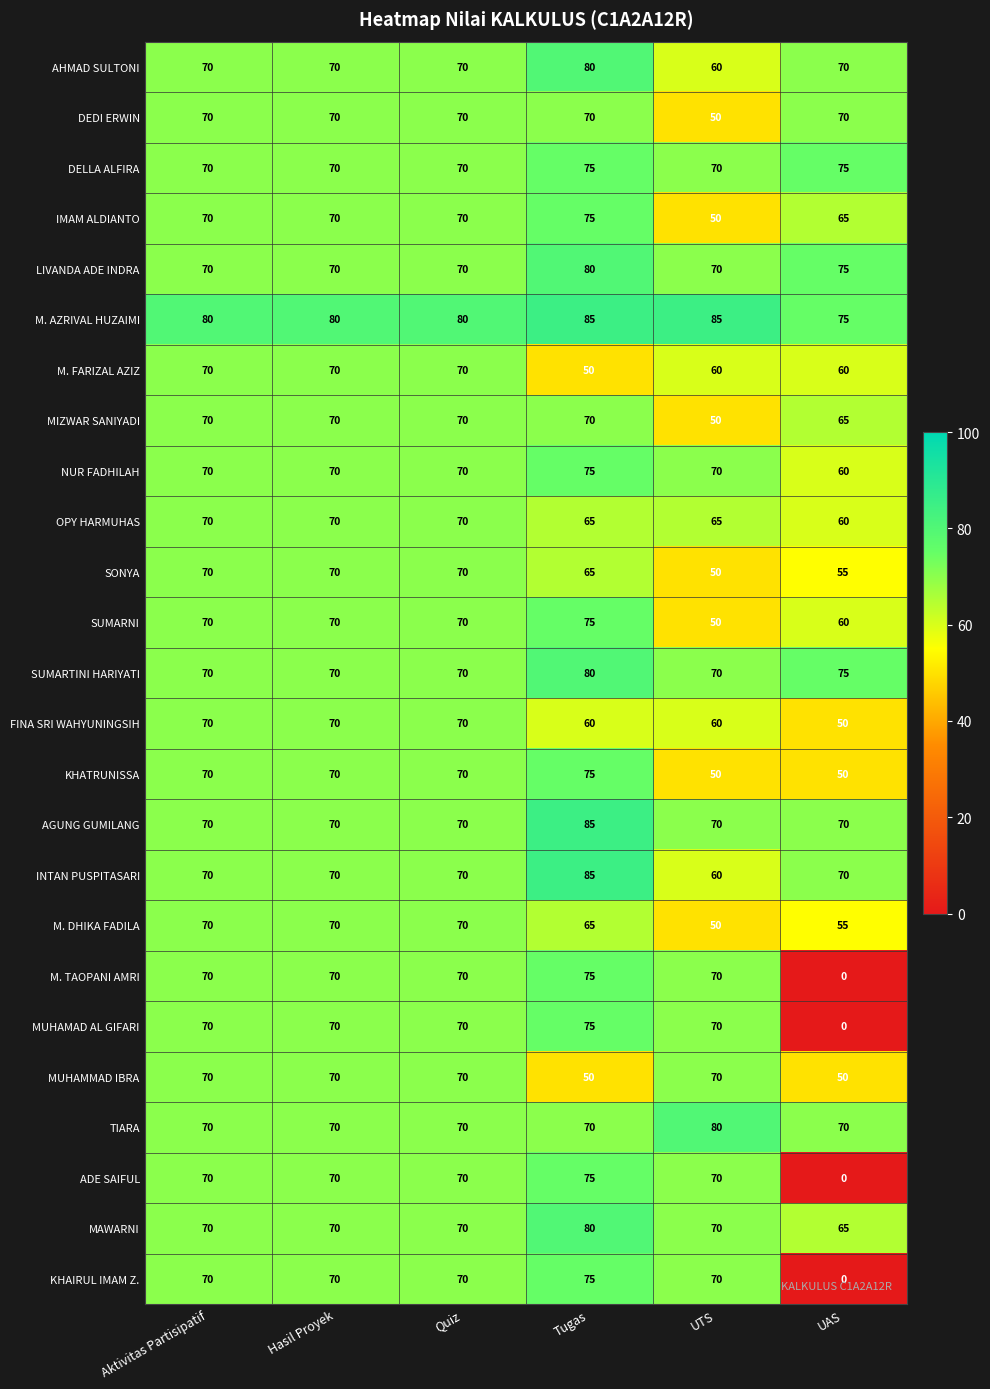

How many FINA SRI WAHYUNINGSIH values are between 60 and 70?

5